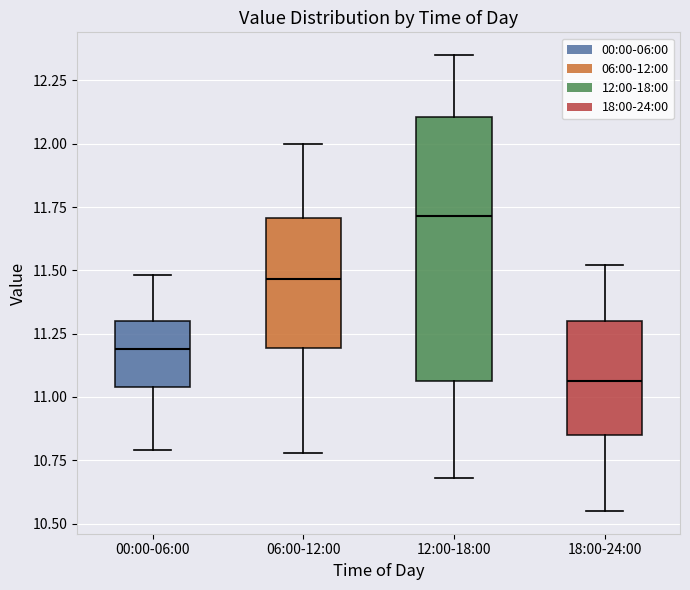

Which box is the tallest, from its lower edge to its upper edge?

12:00-18:00